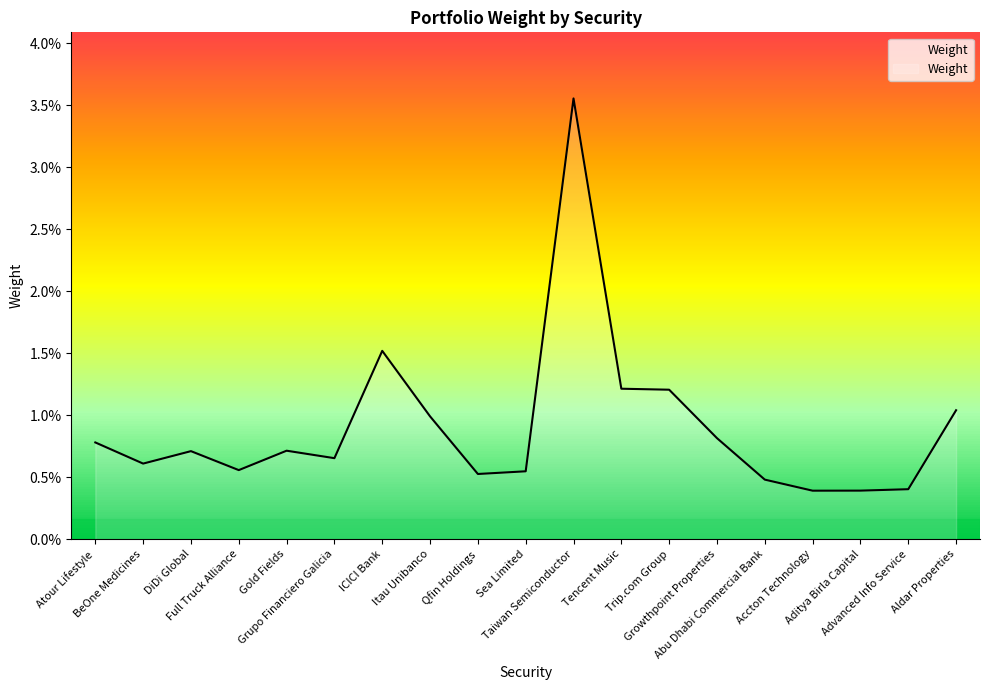

Is this an area chart (filled region under the line)?

Yes